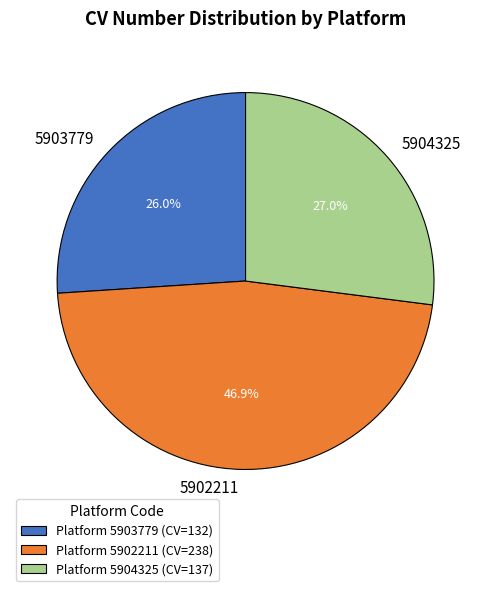

Which category has the smallest portion of the pie?

5903779